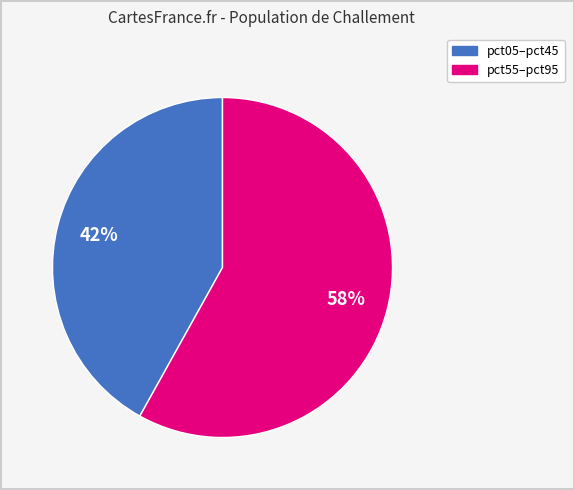

Is there any slice that represents more than half of the pie?

Yes